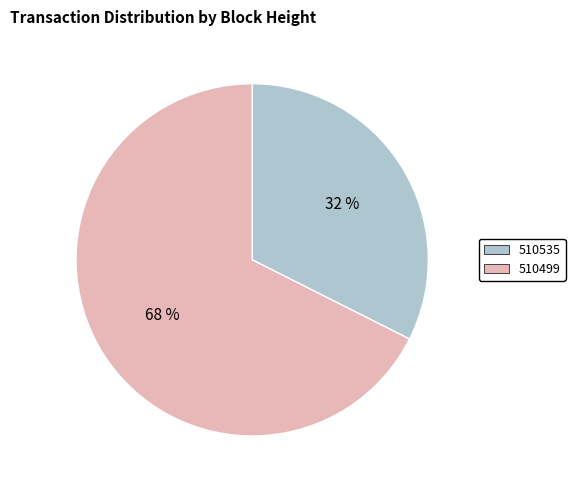

To the nearest percent, what percentage of the pie is 510535?

32%